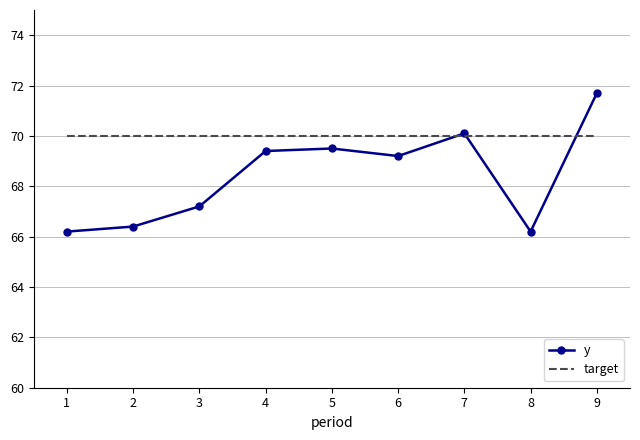

What are all the series names shown in the legend?

y, target